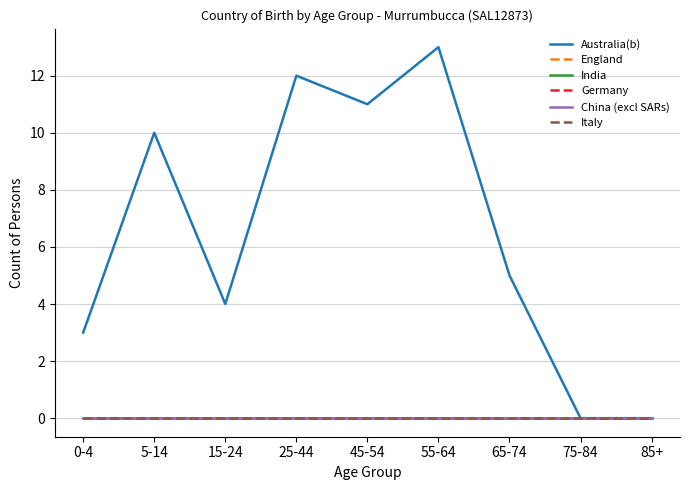

Is it true that India equals 0 at 45-54?

True